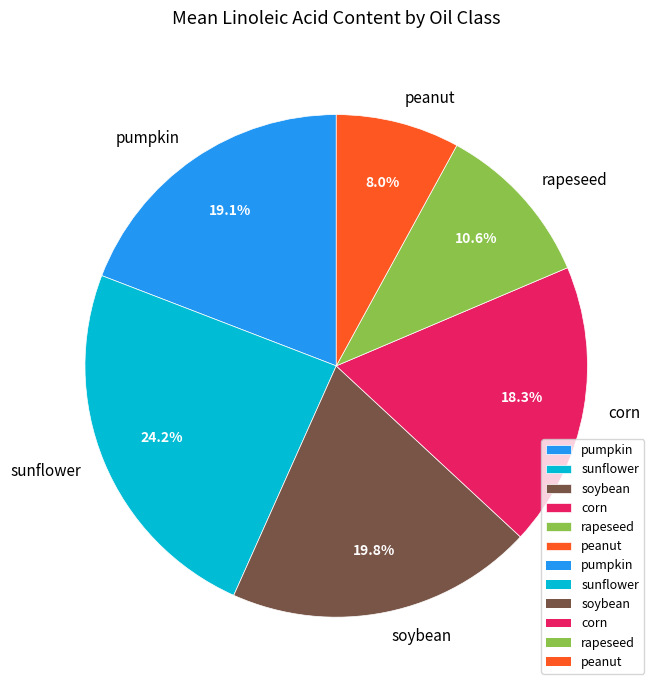

Is the sum of corn and soybean greater than half?

No